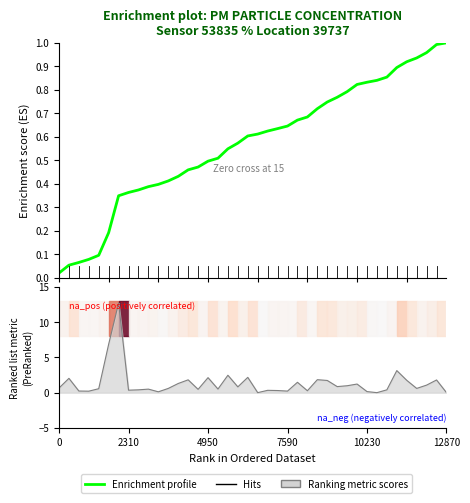

At which category does the data reach its first local valley?

3